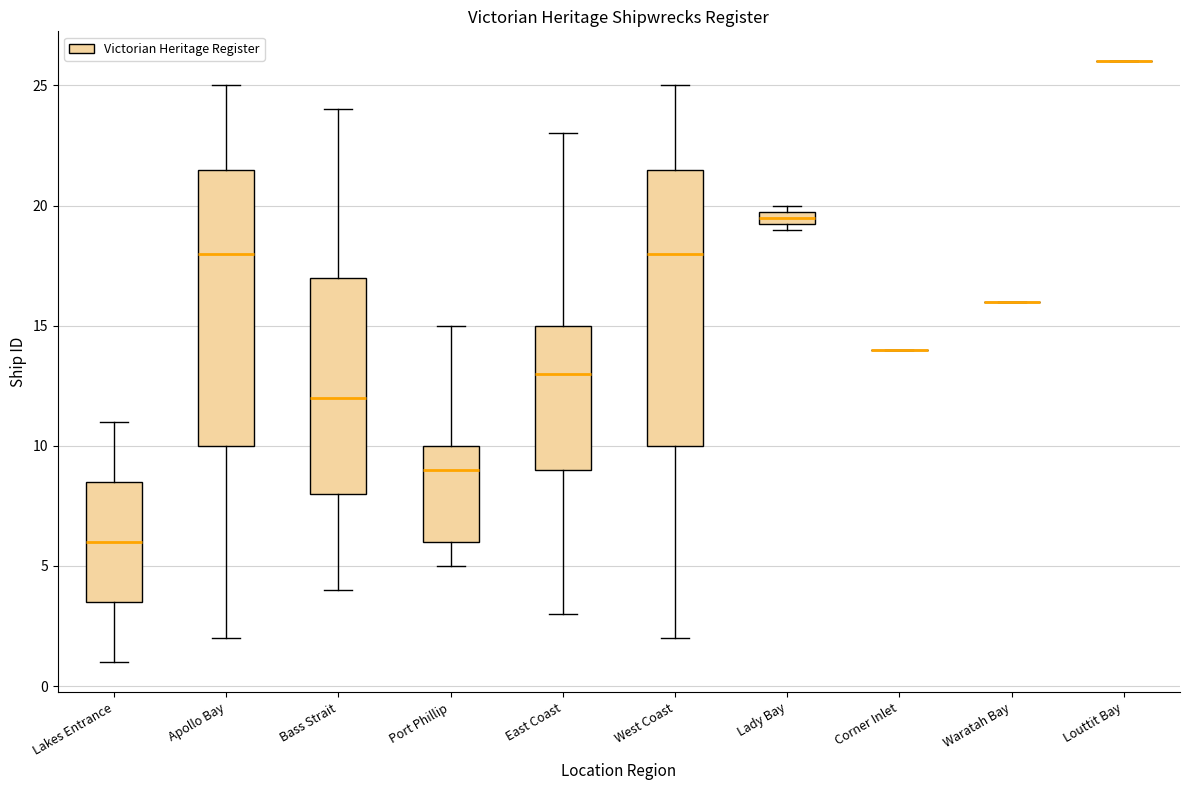

Where is the upper edge of the box for West Coast on the y-axis? The values are not printed on the chart, so give them approximately, as read against the axis.

21.5